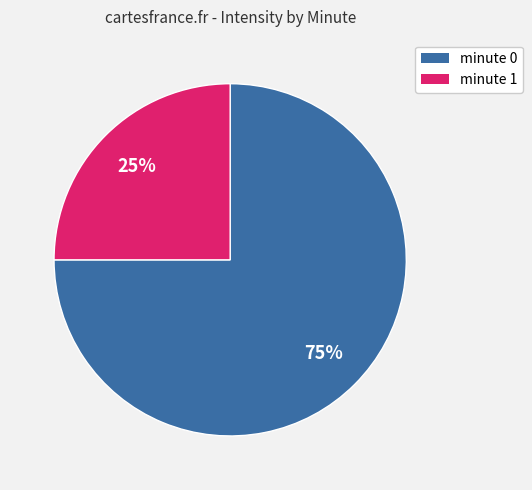

To the nearest percent, what is the average slice percentage?

50%